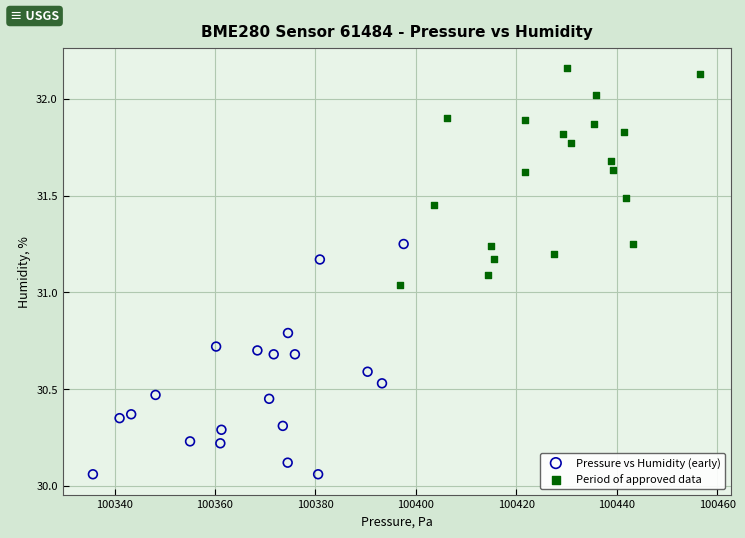

Which series has the largest Y range (max minus min)?

Pressure vs Humidity (early)